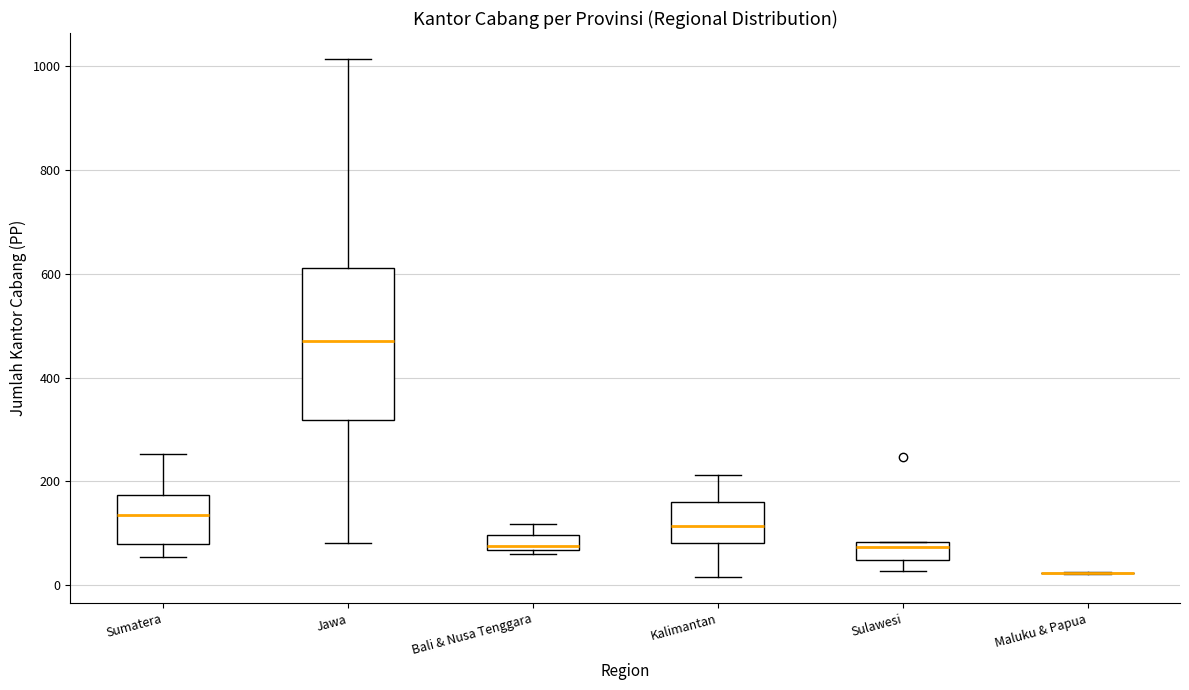

Comparing the boxes themselves (not the whiskers), which one is the tallest?

Jawa